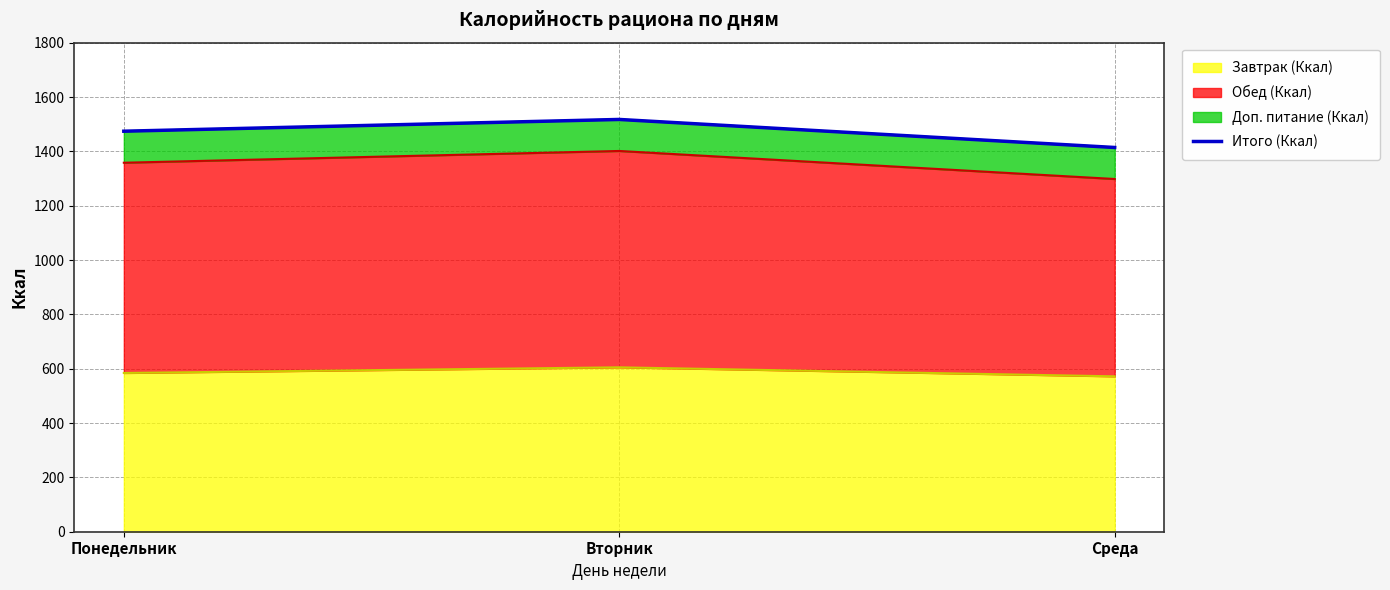

True or false: the data shows 2378.9 at Понедельник.

False